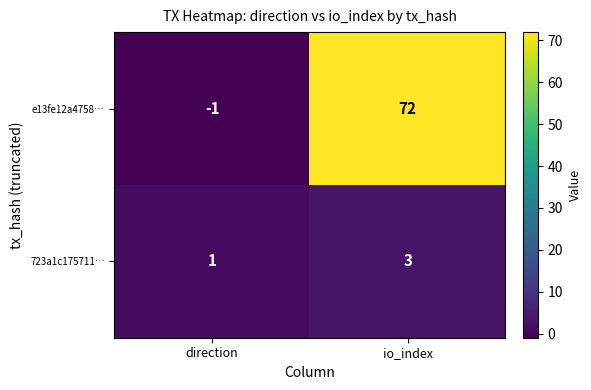

What is the spread (max minus min) of values at io_index?

69